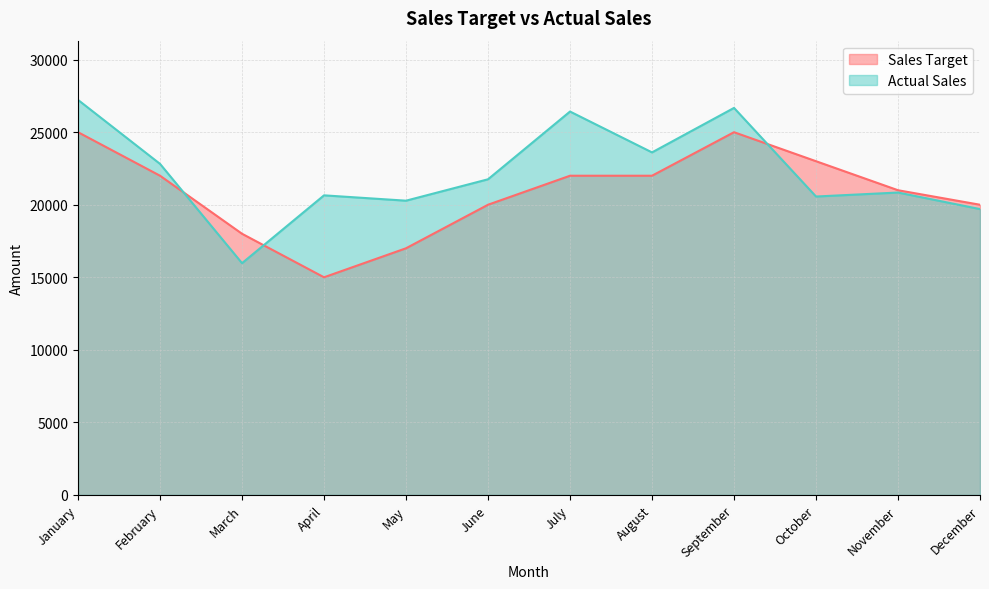

True or false: Actual Sales and Sales Target cross at least once.

True